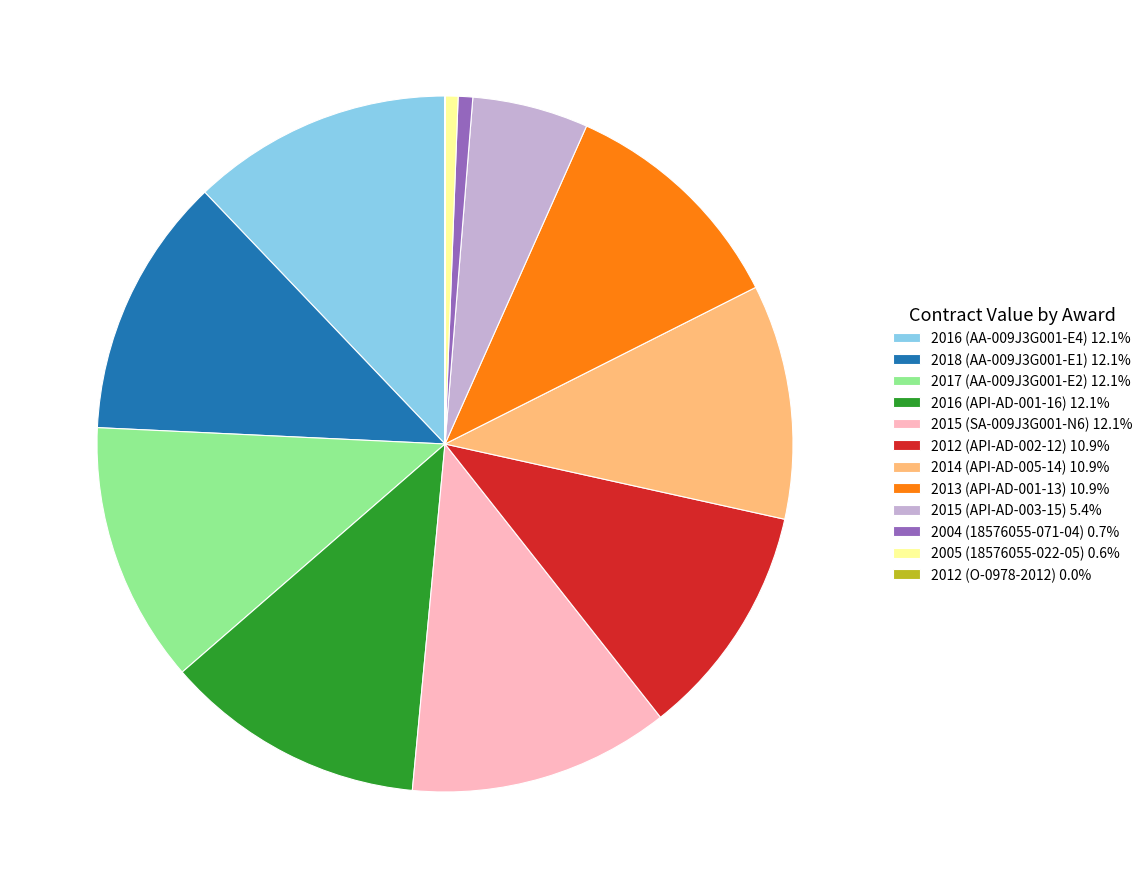

Is it true that 2004 (18576055-071-04) is 14% of the pie?

False